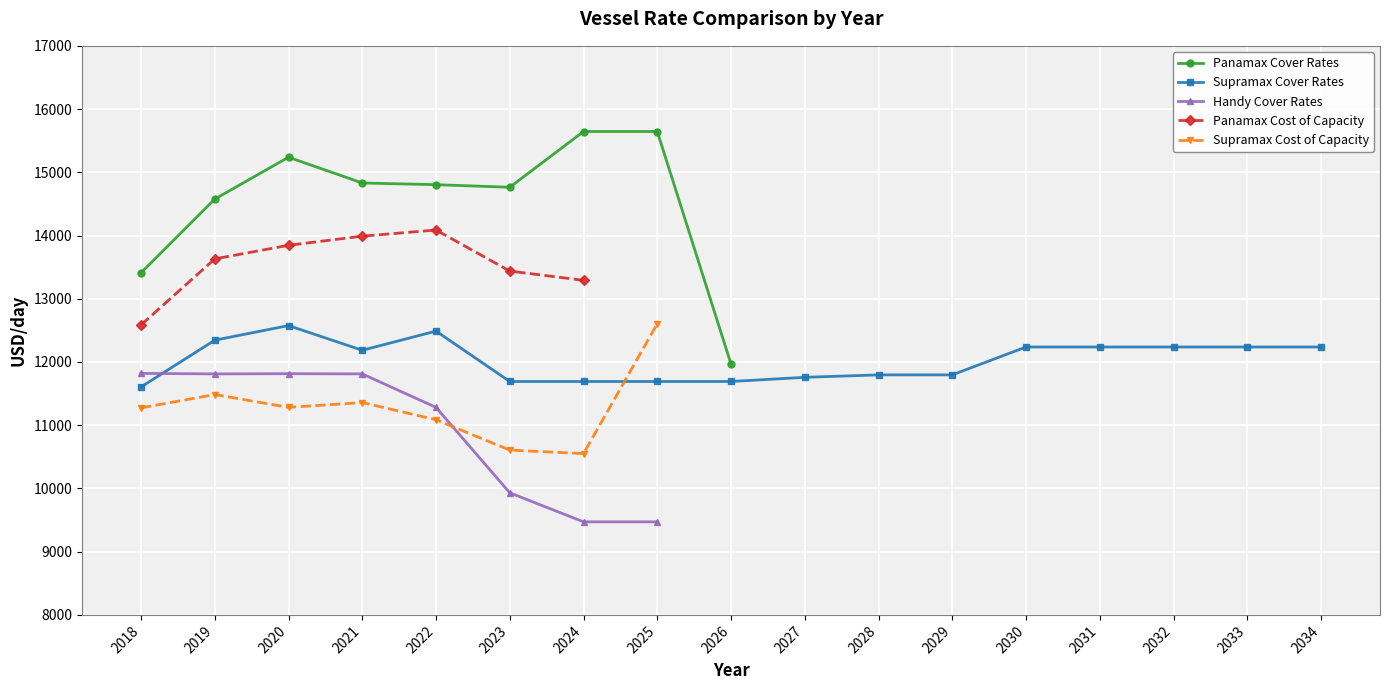

What is the approximate value of Panamax Cover Rates at 2020?

15238.2